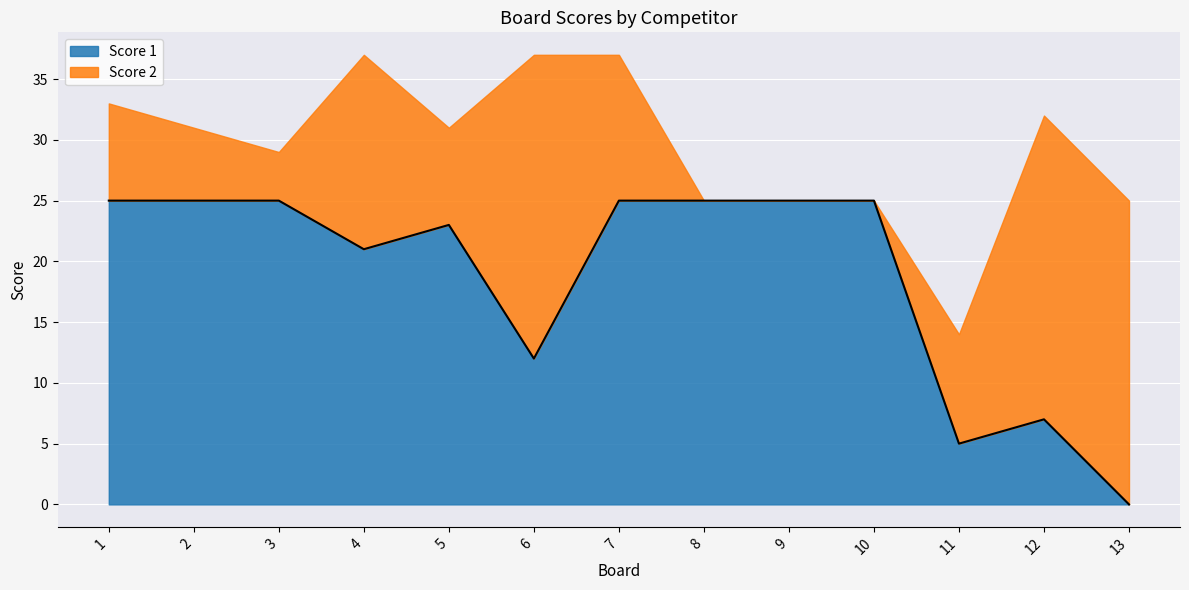

Between 8 and 6, which is larger?

8